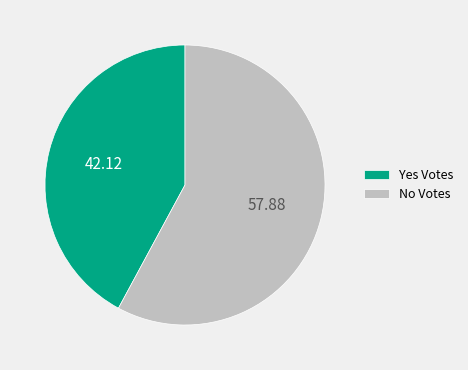

What is the smallest slice in the pie chart?

Yes Votes